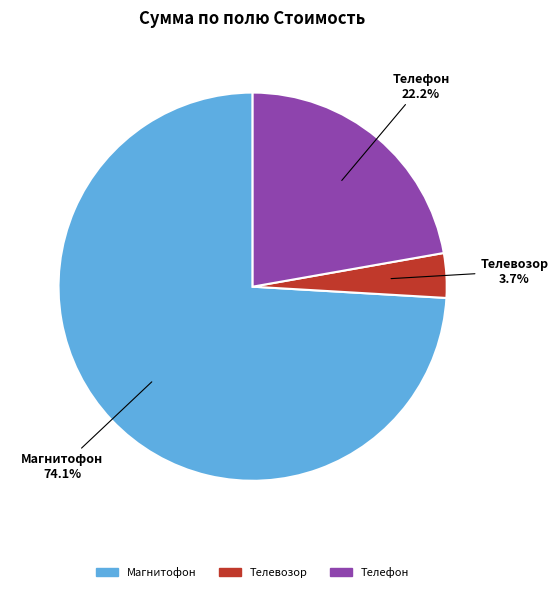

The Магнитофон slice represents 74% of the pie. True or false?

True